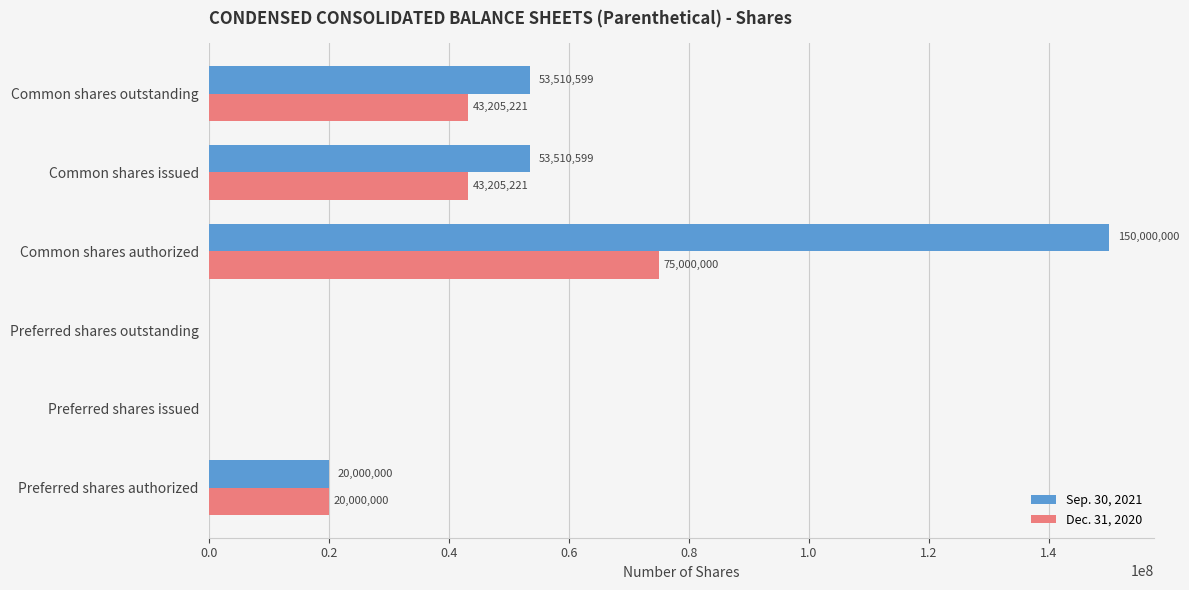

Between Preferred shares authorized and Common shares issued, which series saw the biggest shift?

Sep. 30, 2021